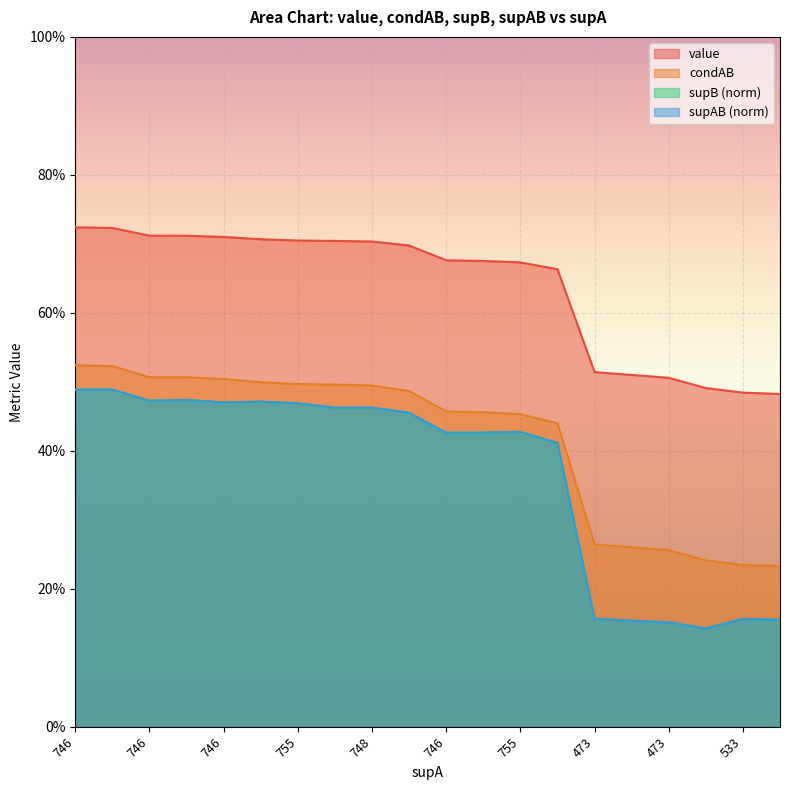

What is the label of the 19th point from the left?

533